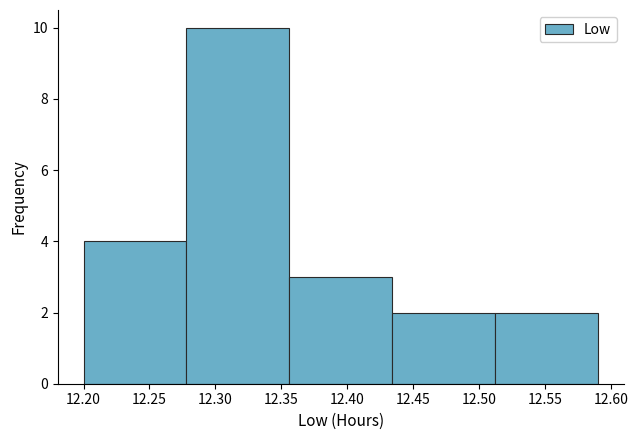

Reading left to right, list every bar in this chart as the range it spans on the x-axis followed by its height. Neither the bar edges nor the heights are printed on the chart, so give them approximately, as read against the axes.

12.200 to 12.278: 4
12.278 to 12.356: 10
12.356 to 12.434: 3
12.434 to 12.512: 2
12.512 to 12.590: 2